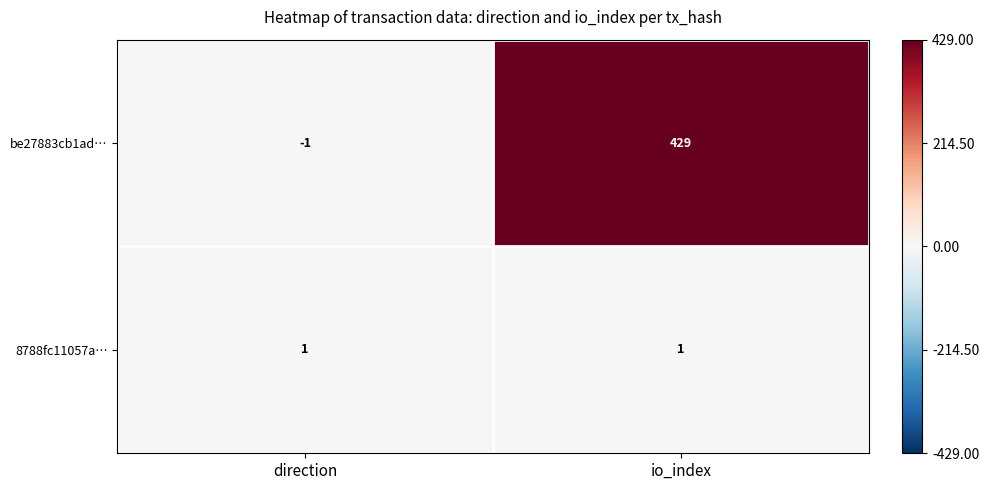

List the series in order of their peak value, highest first.

be27883cb1ad…, 8788fc11057a…